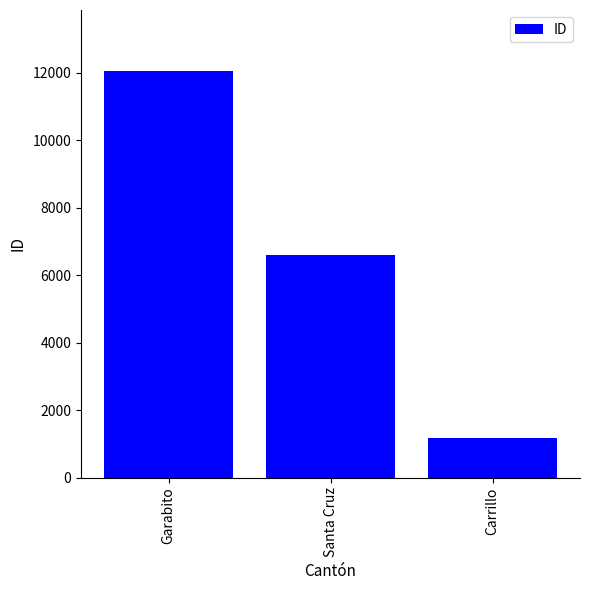

What is the approximate value at Santa Cruz?

6595